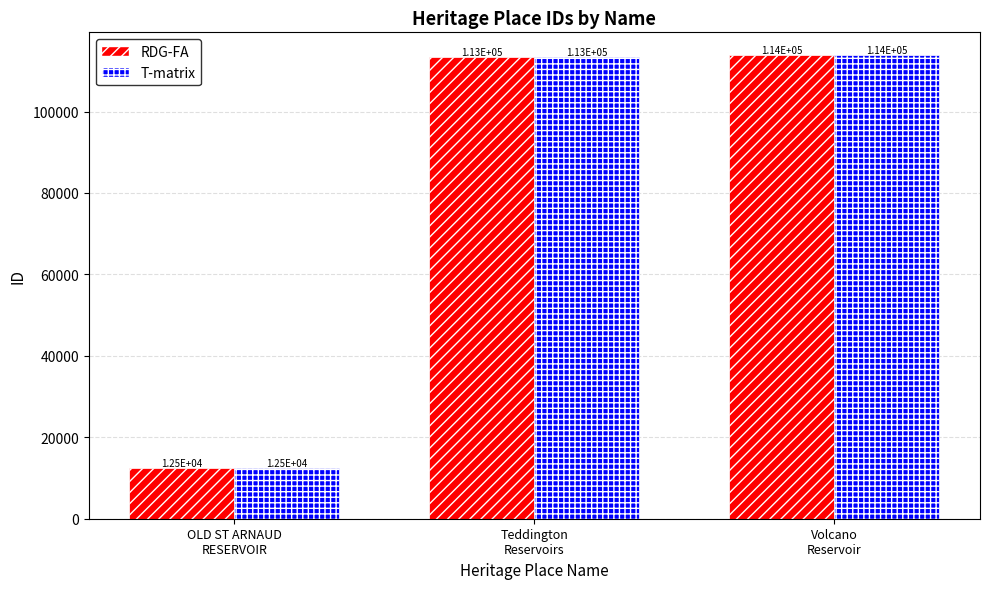

At which label does RDG-FA reach its peak?

Volcano
Reservoir